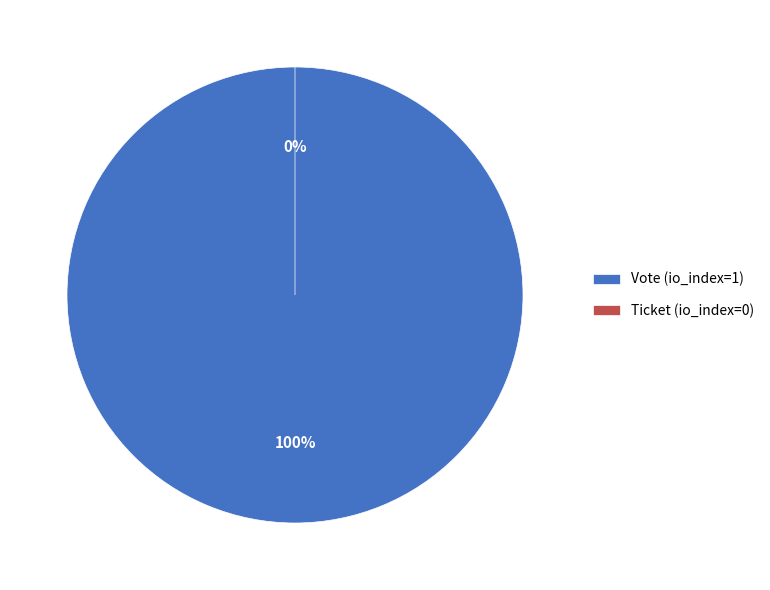

To the nearest percent, what is the difference between the Vote (io_index=1) and Ticket (io_index=0) slice percentages?

100%